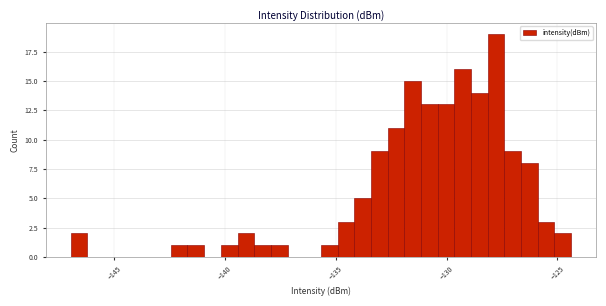

Around what value on the x-axis is the tallest bar? Give the approximate position of its centre, as read against the axis.

-128.0